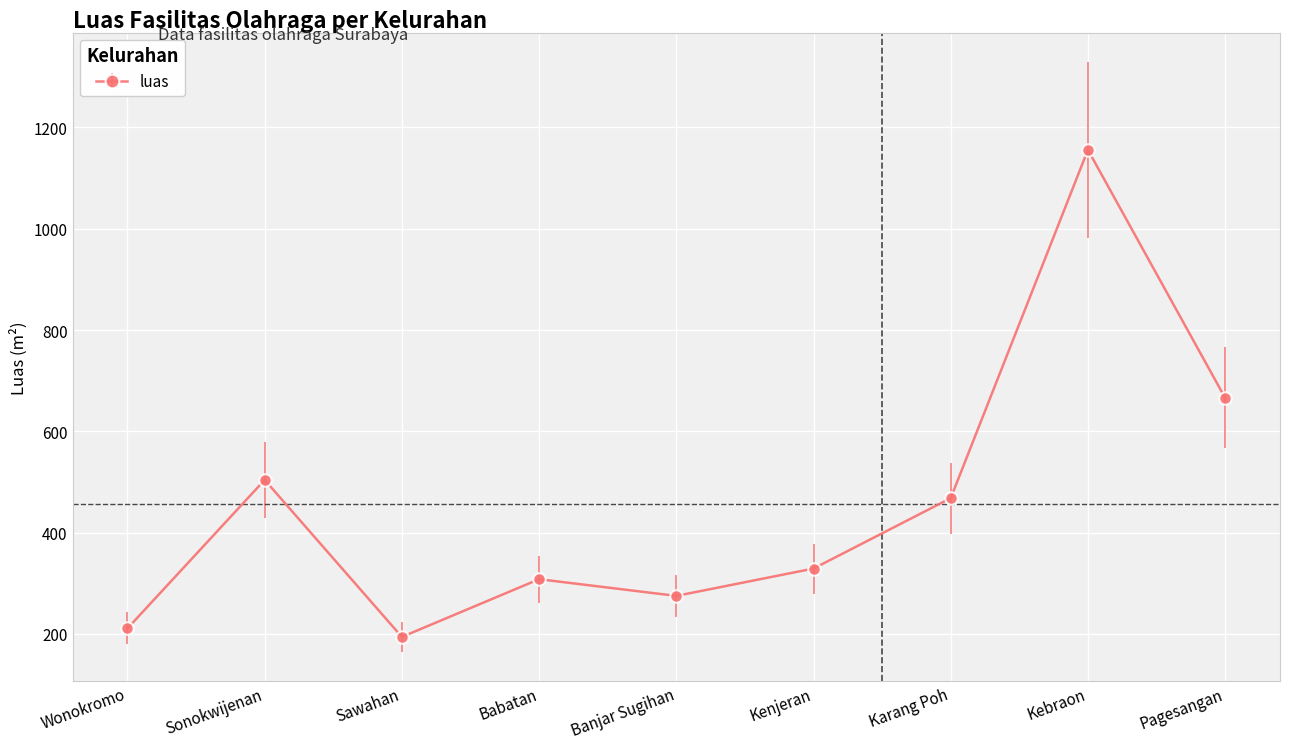

How many values are below 329?

4